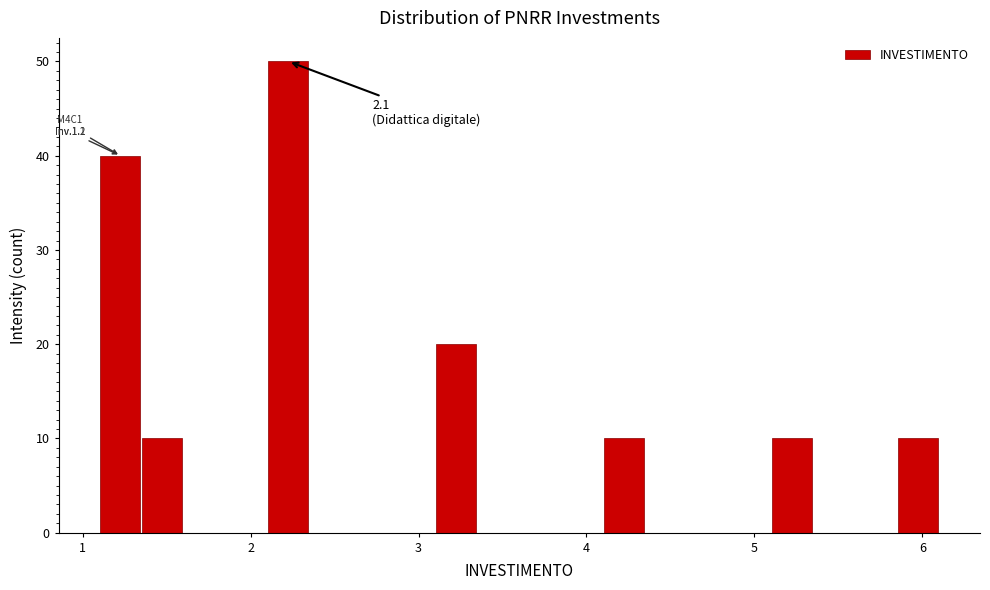

Around what value on the x-axis is the tallest bar? Give the approximate position of its centre, as read against the axis.

2.2